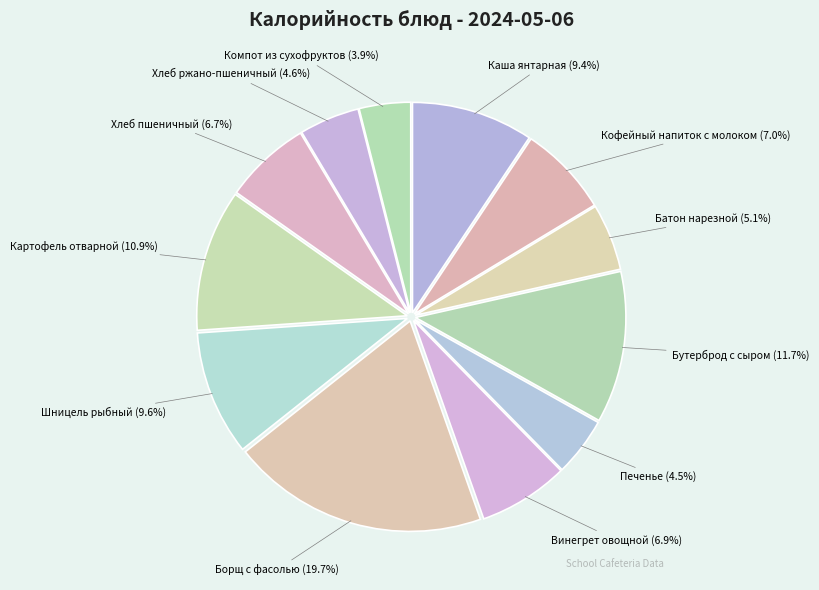

Which slice is the smallest?

Компот из сухофруктов